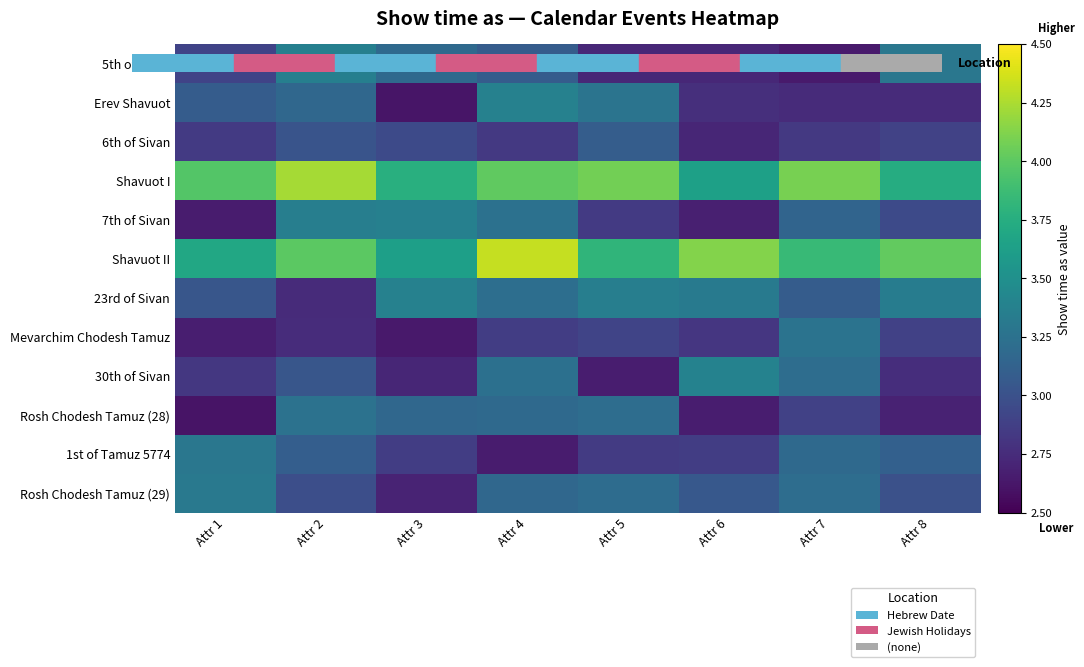

Between Attr 4 and Attr 8, which is larger?

Attr 8